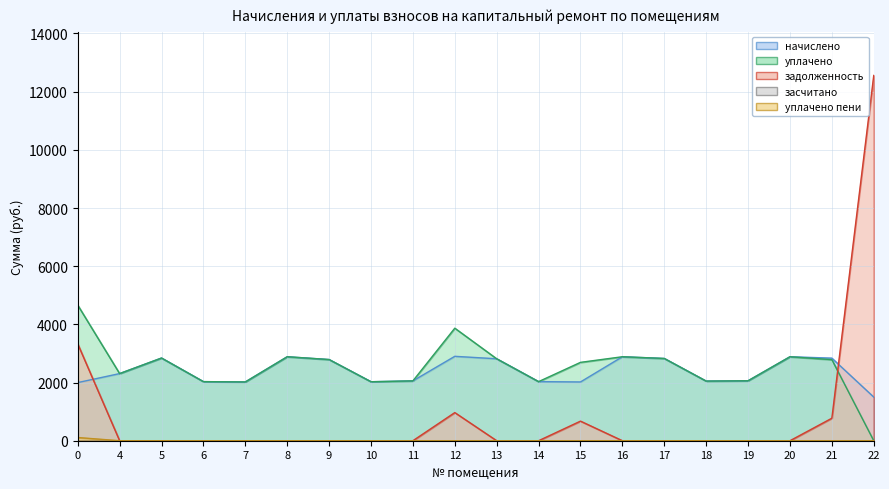

Which series ends up on top after the final intersection of задолженность and начислено?

задолженность